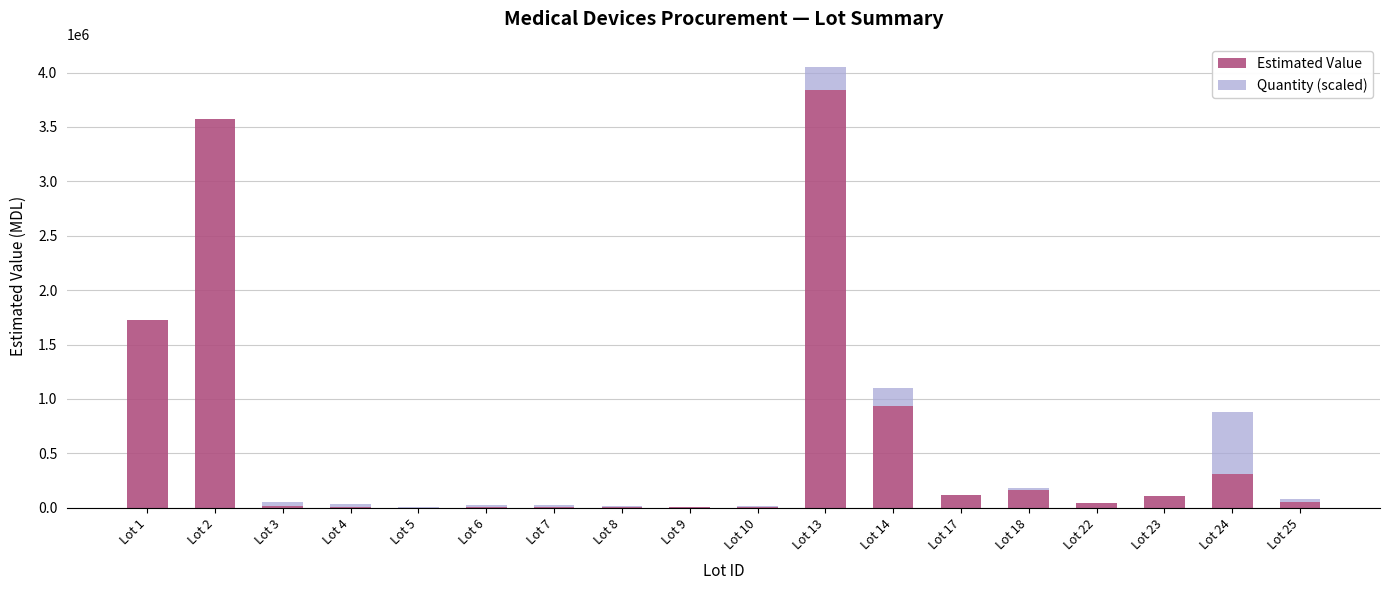

Where is Estimated Value nearest to the value 1918585?

Lot 1